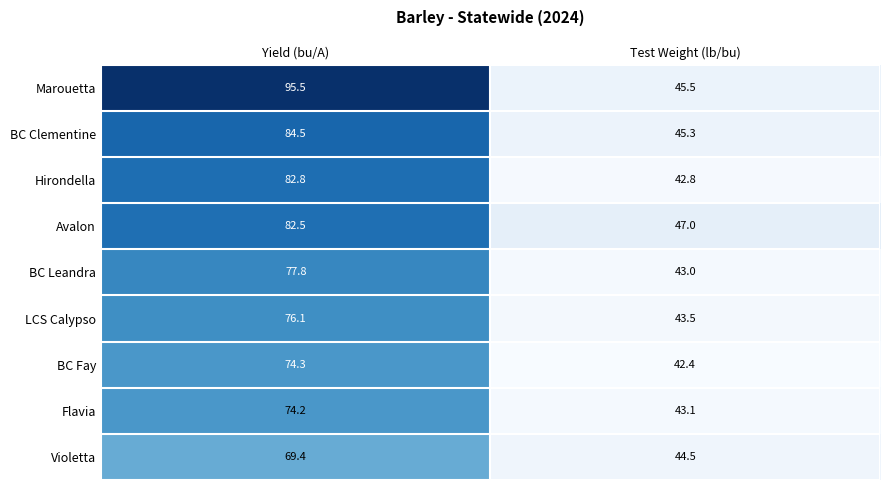

Which series has the largest total across all categories?

Marouetta